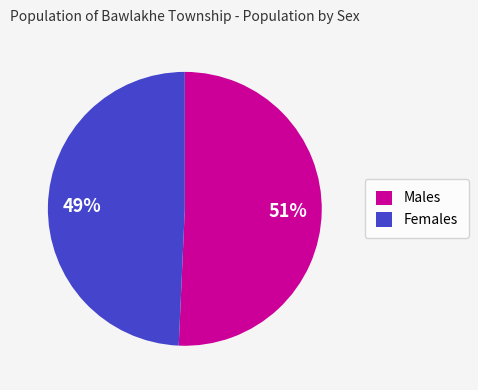

Does any single category account for the majority?

Yes